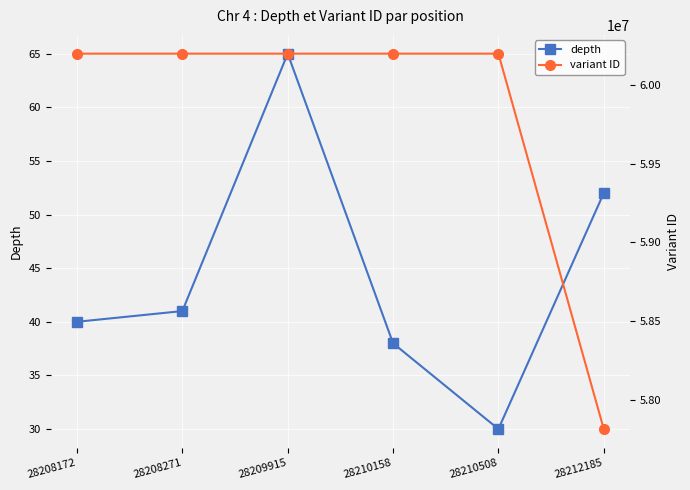

Is it true that variant ID equals 41416597 at 28208271?

False